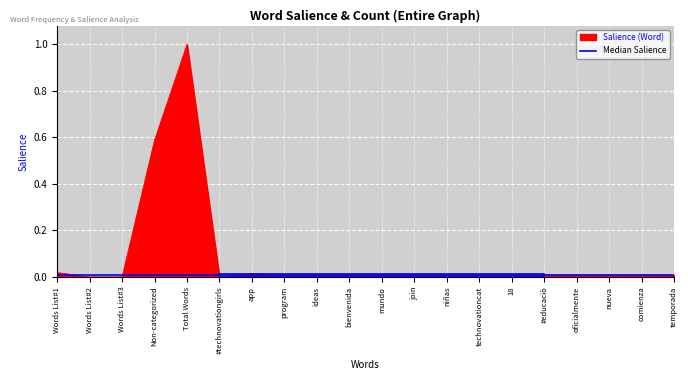

What is the maximum value shown in the chart?

1.0